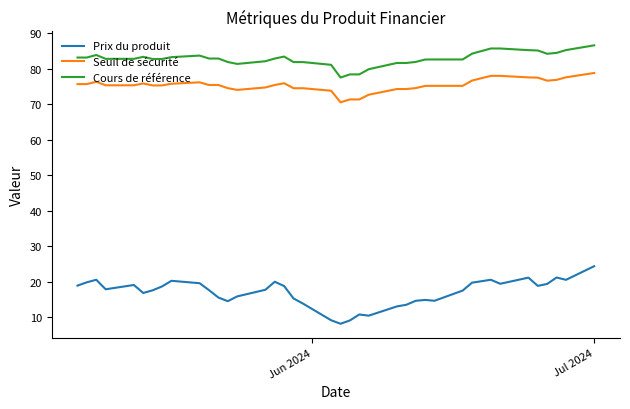

True or false: Prix du produit and Seuil de sécurité cross at least once.

False